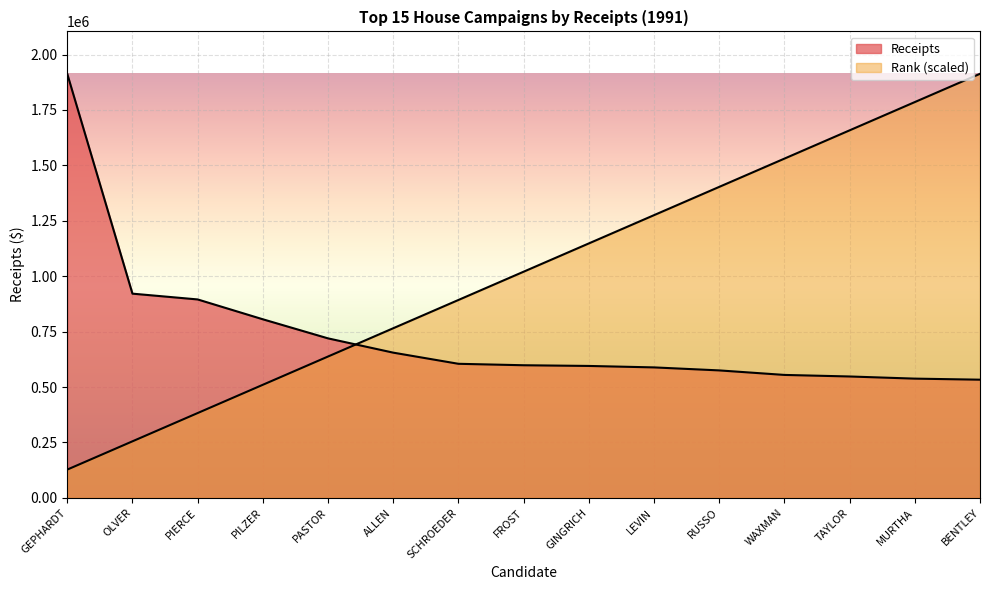

The value of Receipts at GINGRICH is 595196.0. True or false?

True